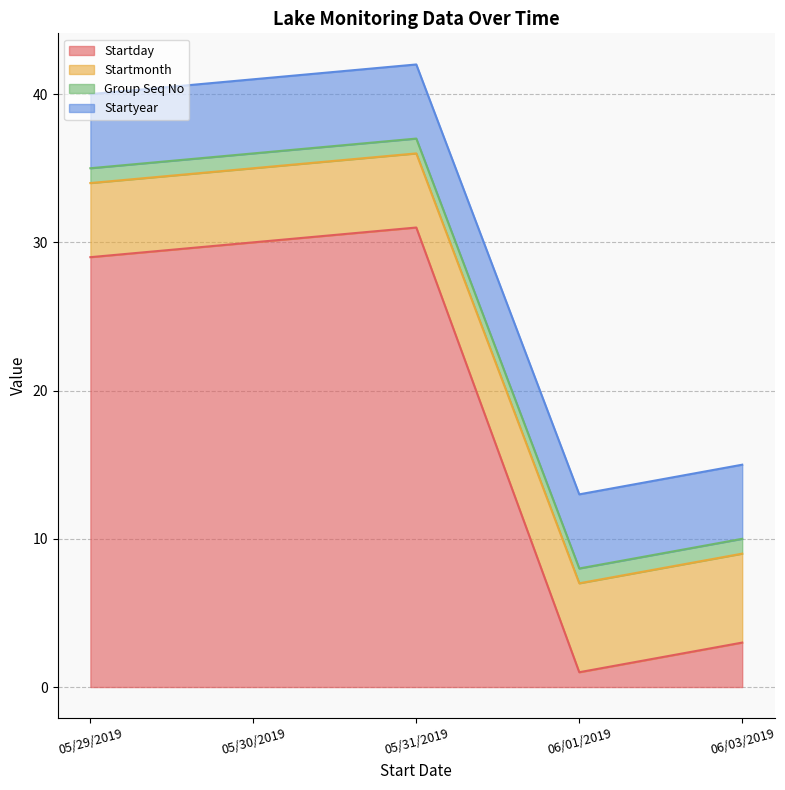

How many lines are shown in the chart?

4